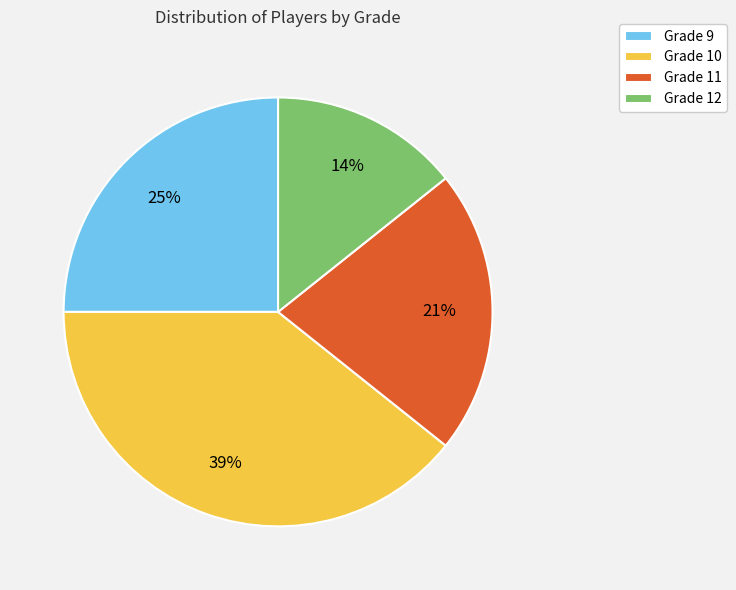

Combined, do Grade 9 and Grade 11 account for over 50%?

No